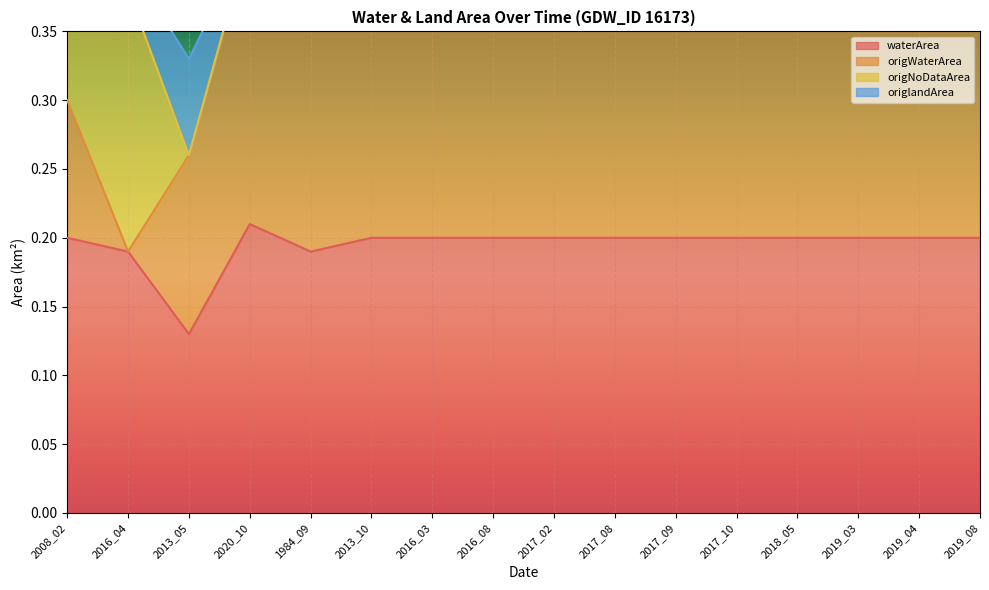

Which category has the highest value in the waterArea series?

2020_10